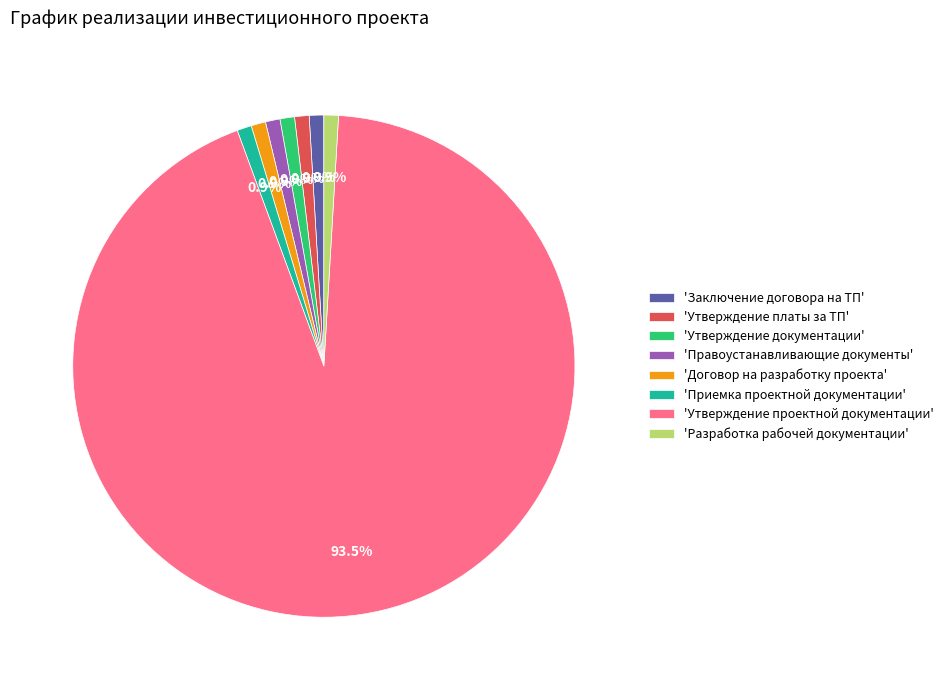

What percentage is NOT represented by 'Правоустанавливающие документы'?

99.1%